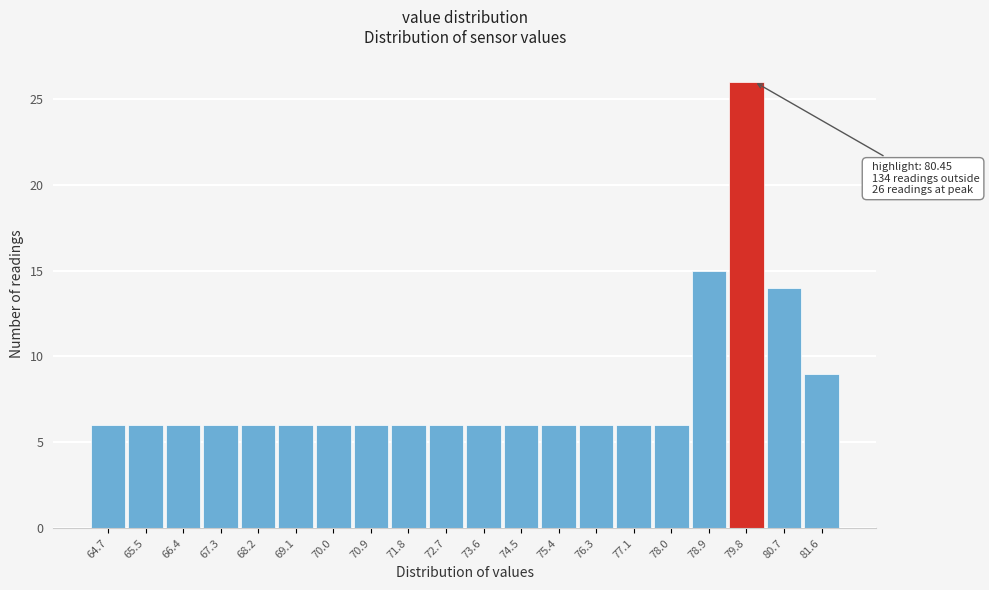

Reading left to right, extract all data points from this chart.

6	6	6	6	6	6	6	6	6	6	6	6	6	6	6	6	15	26	14	9